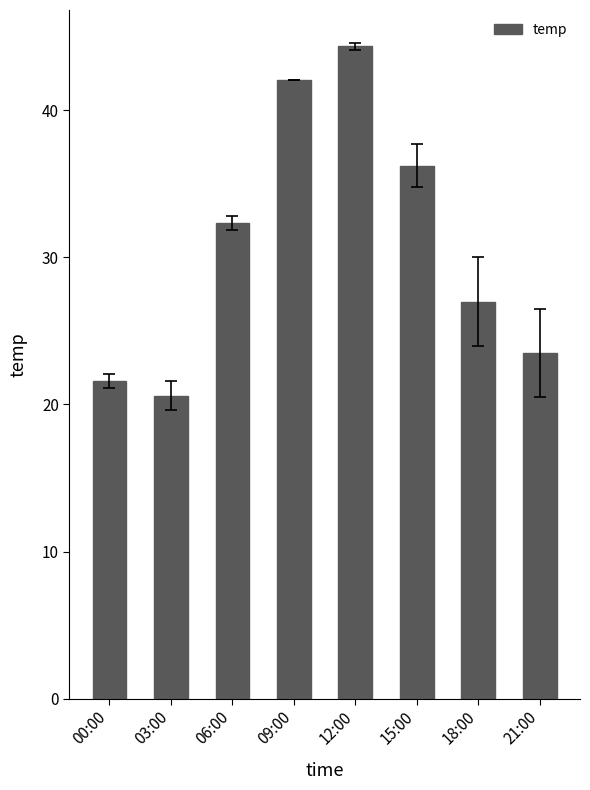

What position from the left is 15:00?

6